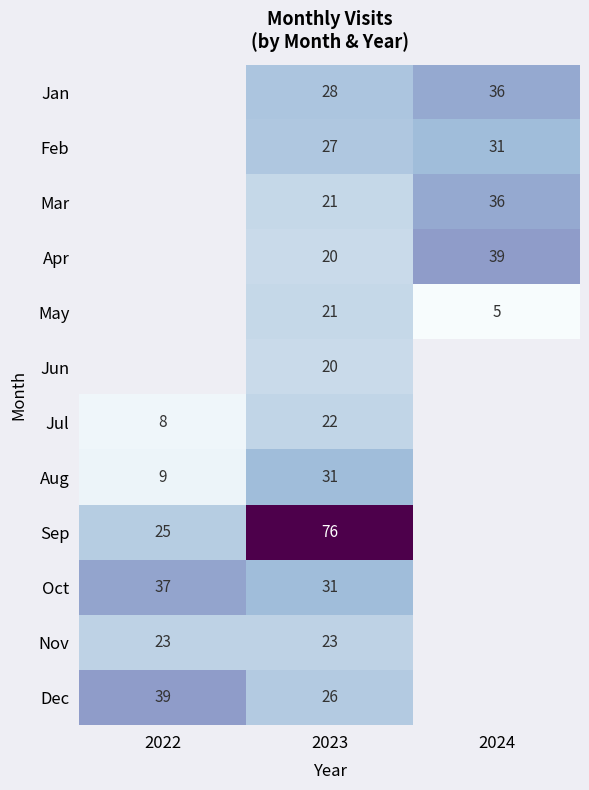

True or false: Nov has a value of 4.8 at 2022.

False